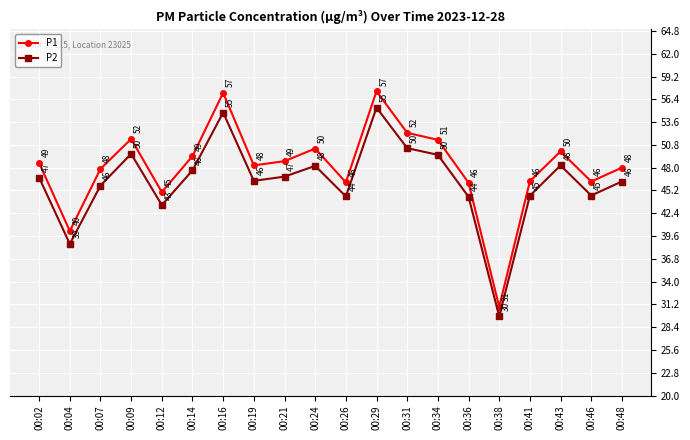

Rank the series at 00:46 from highest to lowest value.

P1, P2